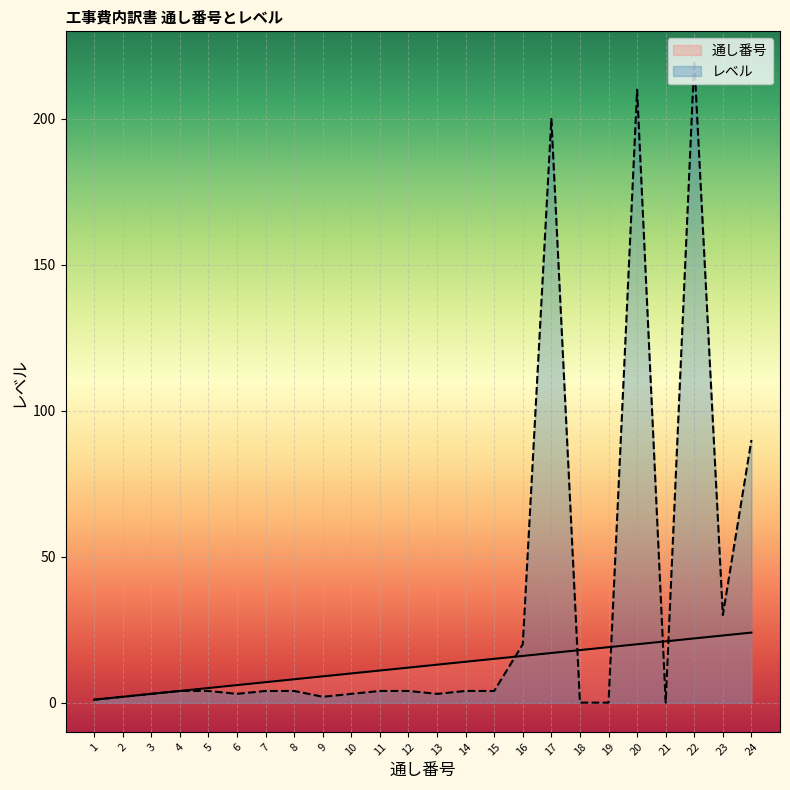

The 通し番号 series shows 14 at 14. True or false?

True